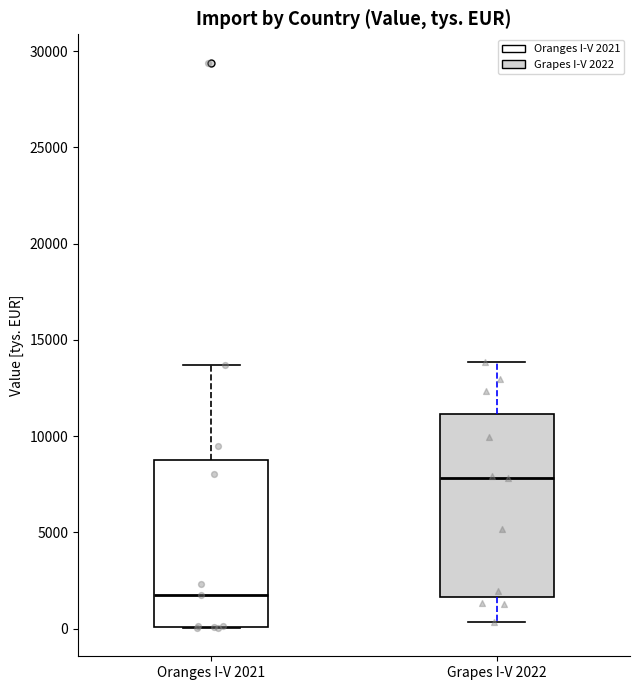

Which box is the tallest, from its lower edge to its upper edge?

Grapes I-V 2022